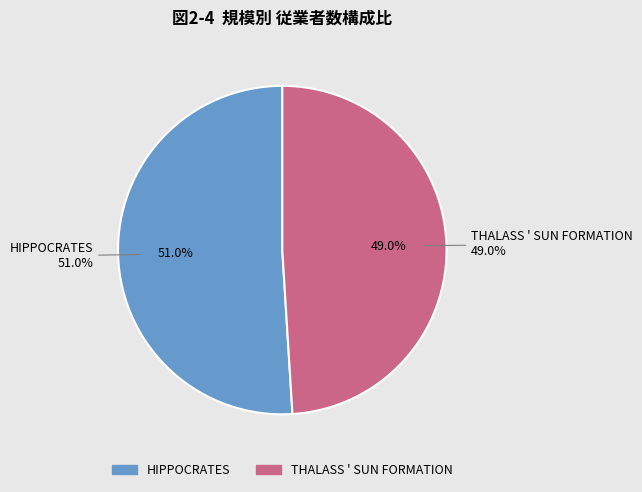

The HIPPOCRATES slice represents 60% of the pie. True or false?

False